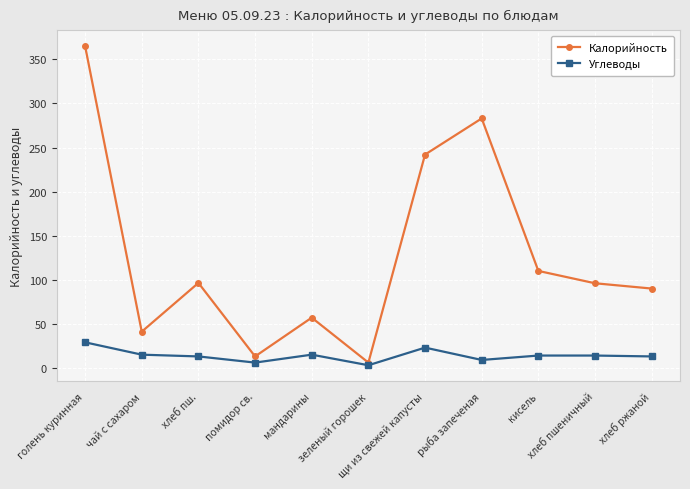

Between хлеб пш. and мандарины, which series saw the biggest shift?

Калорийность